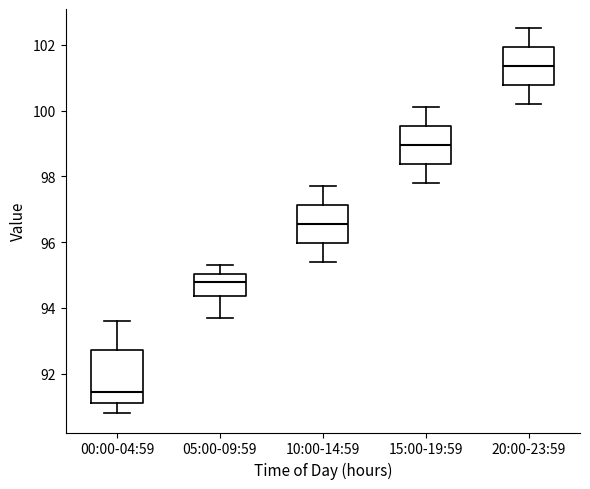

Where does the median line of the box for 20:00-23:59 sit on the y-axis? The values are not printed on the chart, so give them approximately, as read against the axis.

101.4